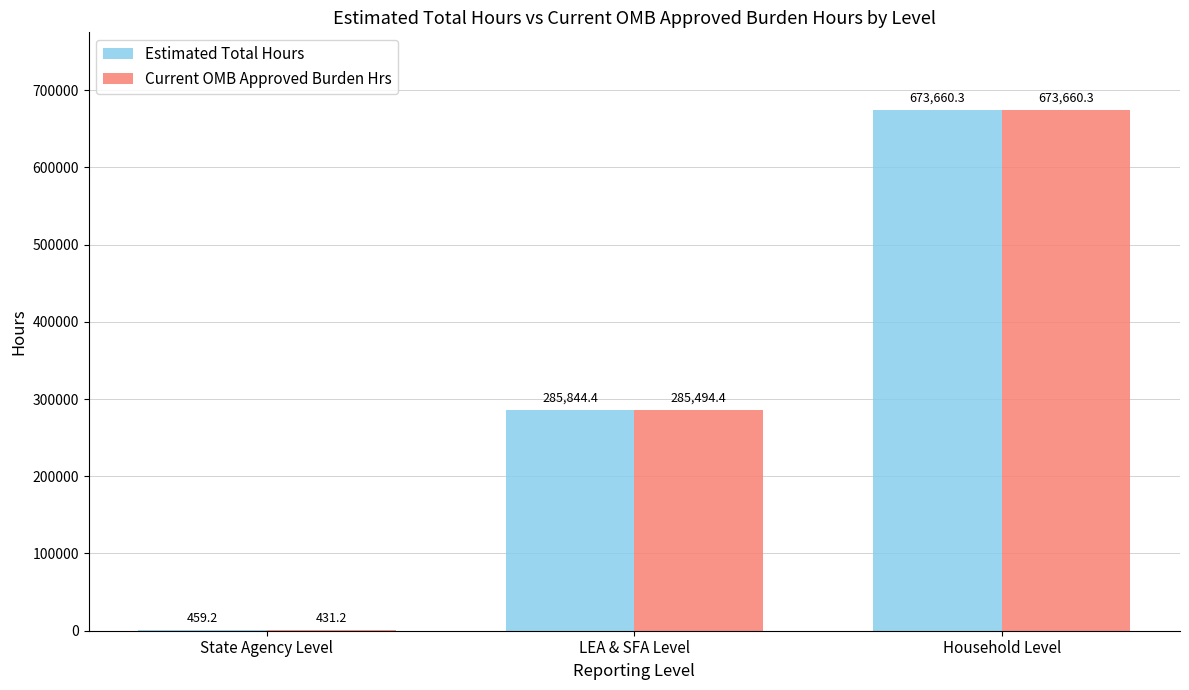

At which category is the sum across all series the highest?

Household Level